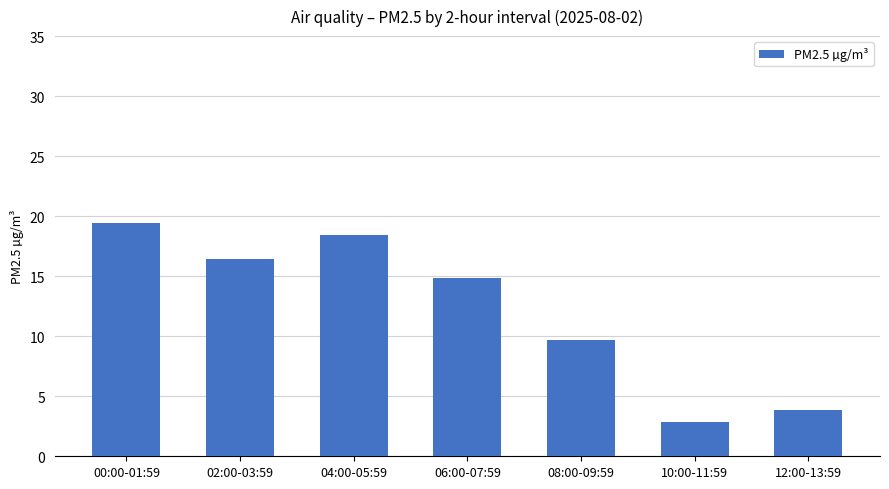

What is the value of the 1st bar from the left?

19.4